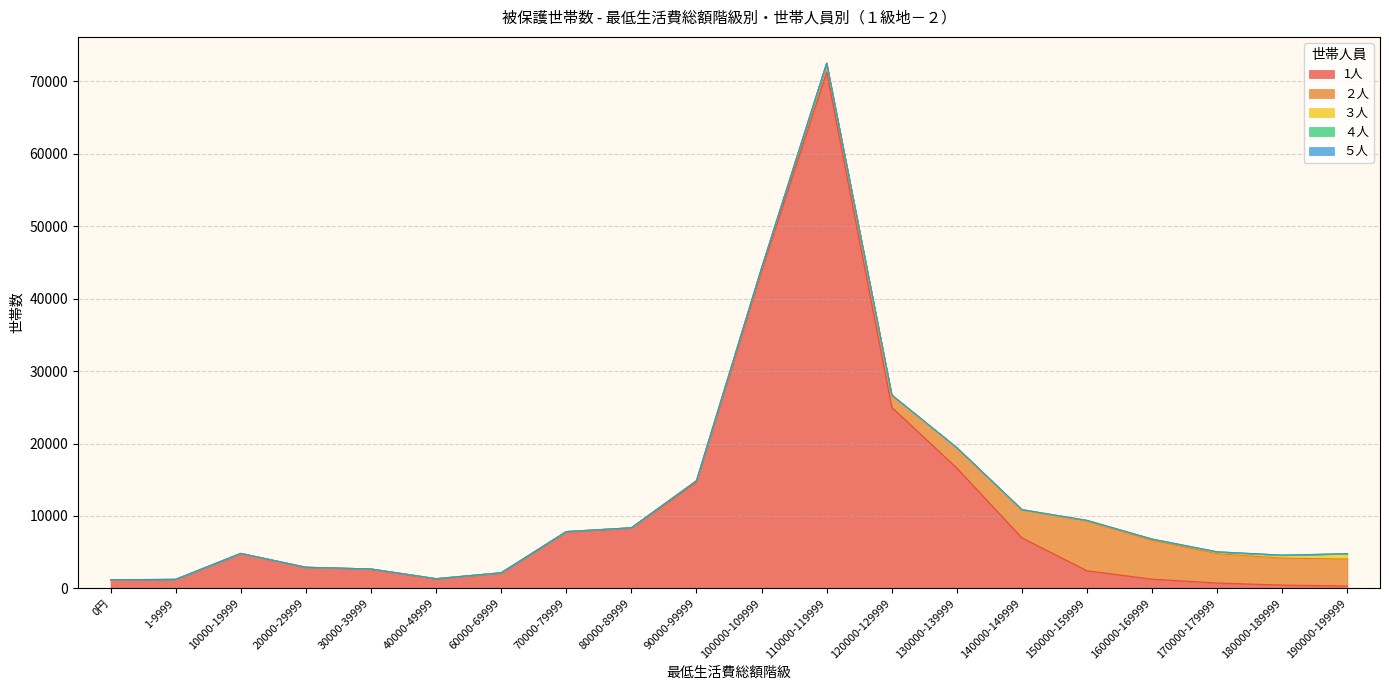

Read the 1人 value at 20000-29999.

2906